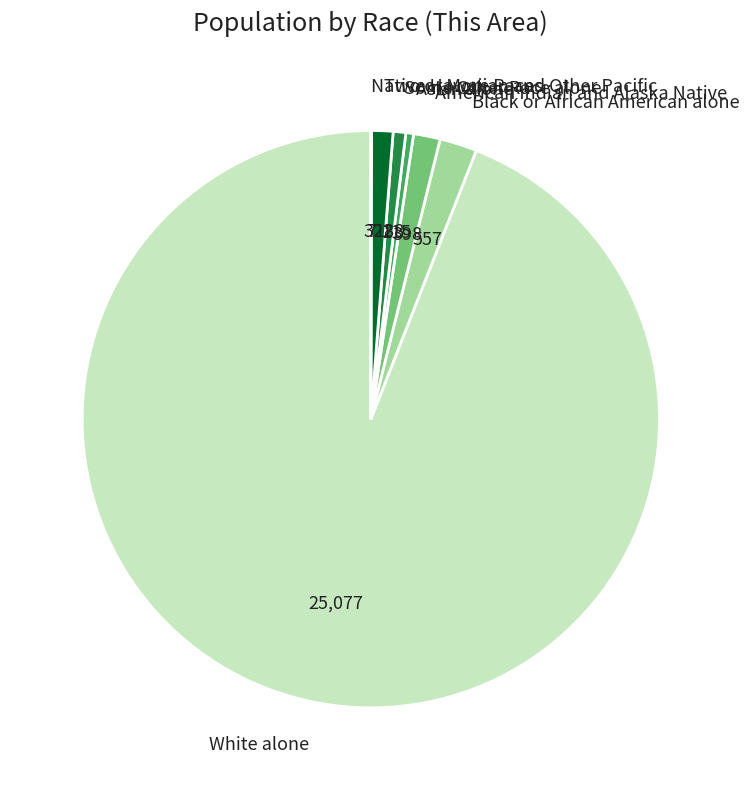

Which slice is the largest?

White alone